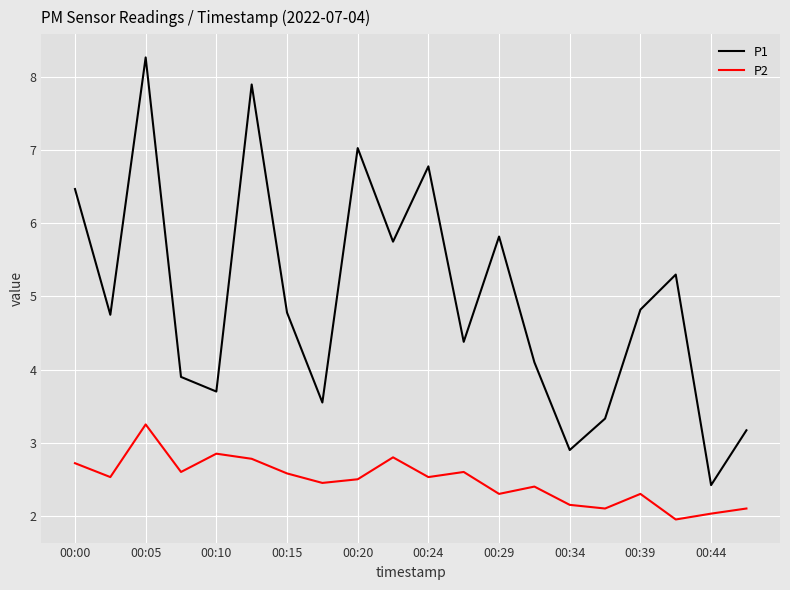

Rank the series by their average value, from highest to lowest.

P1, P2